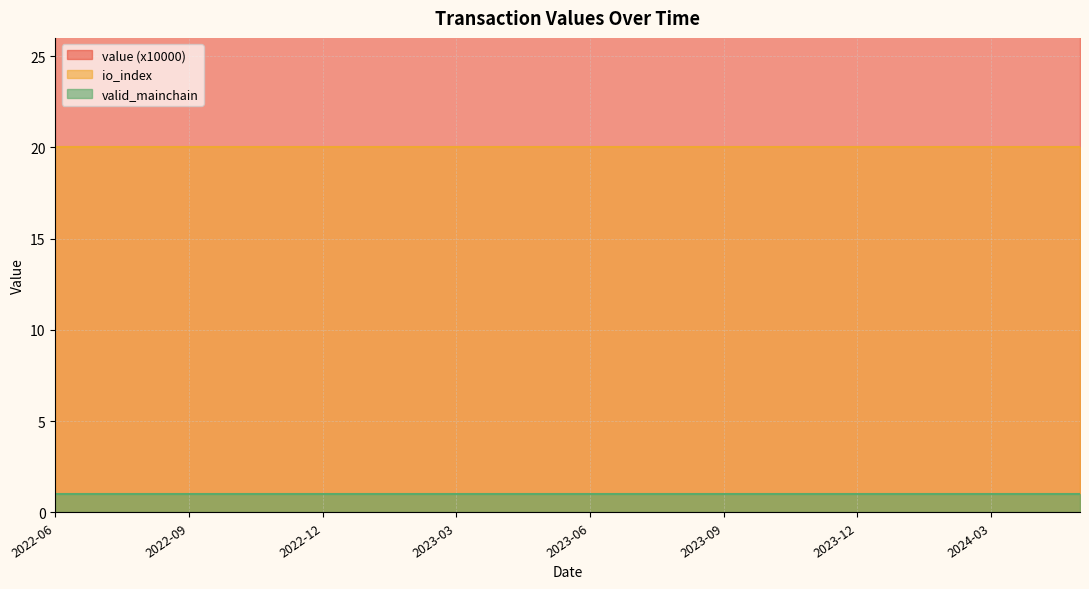

The valid_mainchain series shows 1.0 at 5. True or false?

True